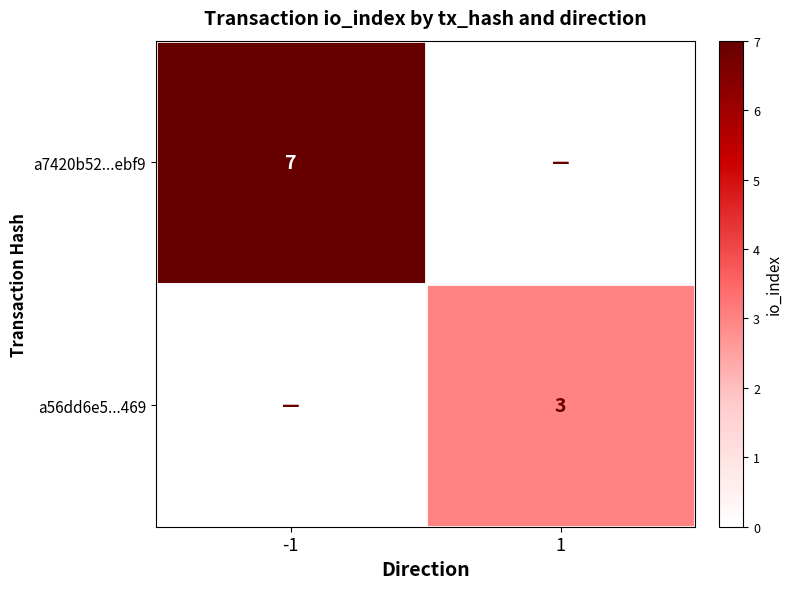

Is the value of a7420b52...ebf9 at -1 greater than the value of a56dd6e5...469 at 1?

Yes